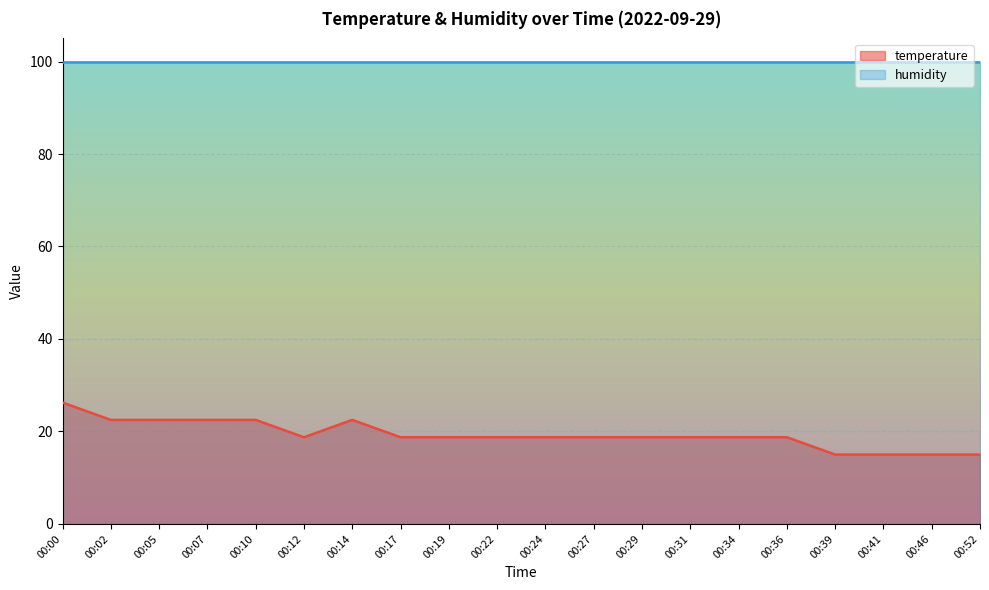

How many interior local peaks (higher than both neighbors) does the data have?

1